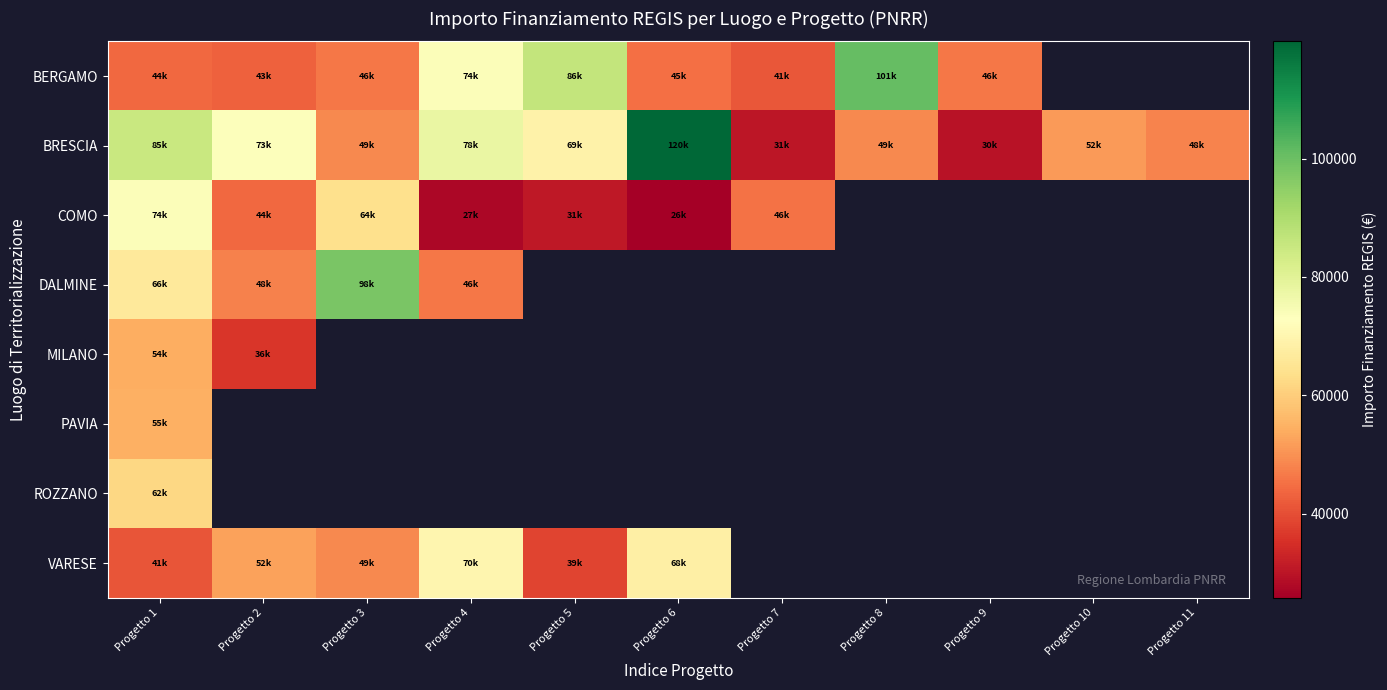

Which has a higher value, Progetto 10 or Progetto 2?

Progetto 2